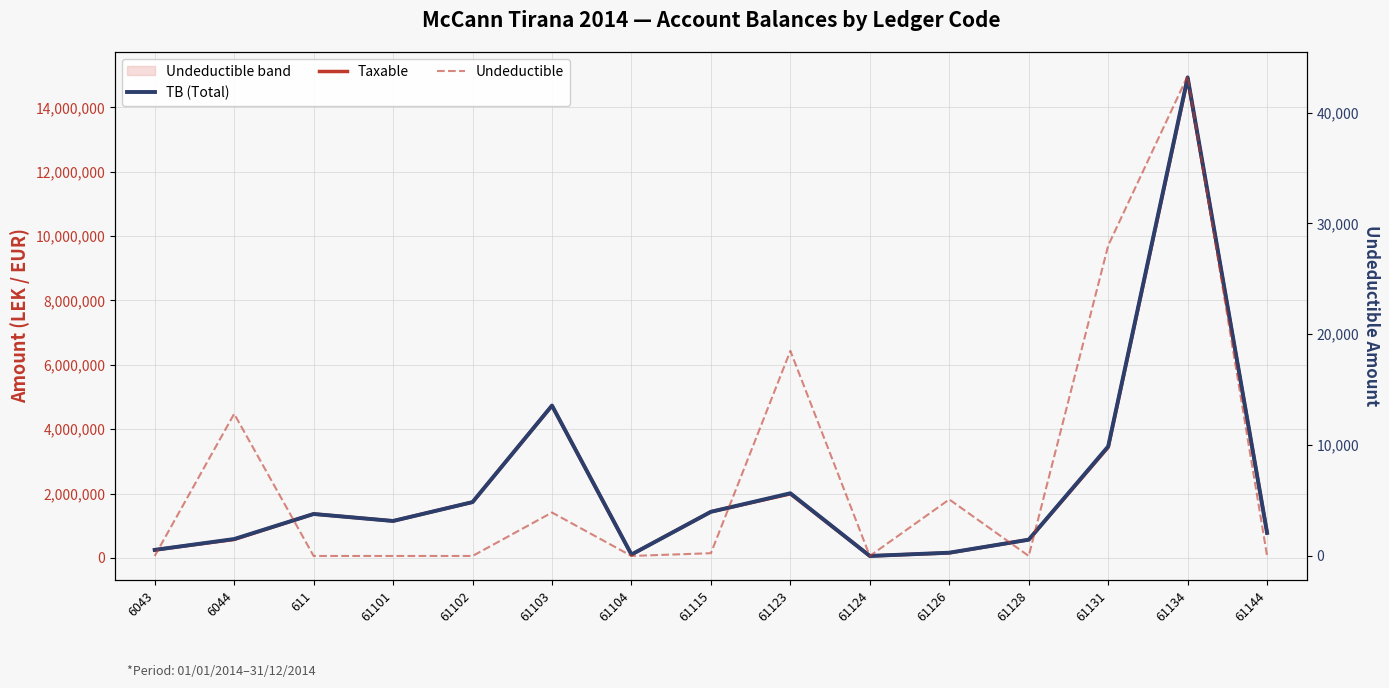

The value of Undeductible at 61126 is 5100.0. True or false?

True